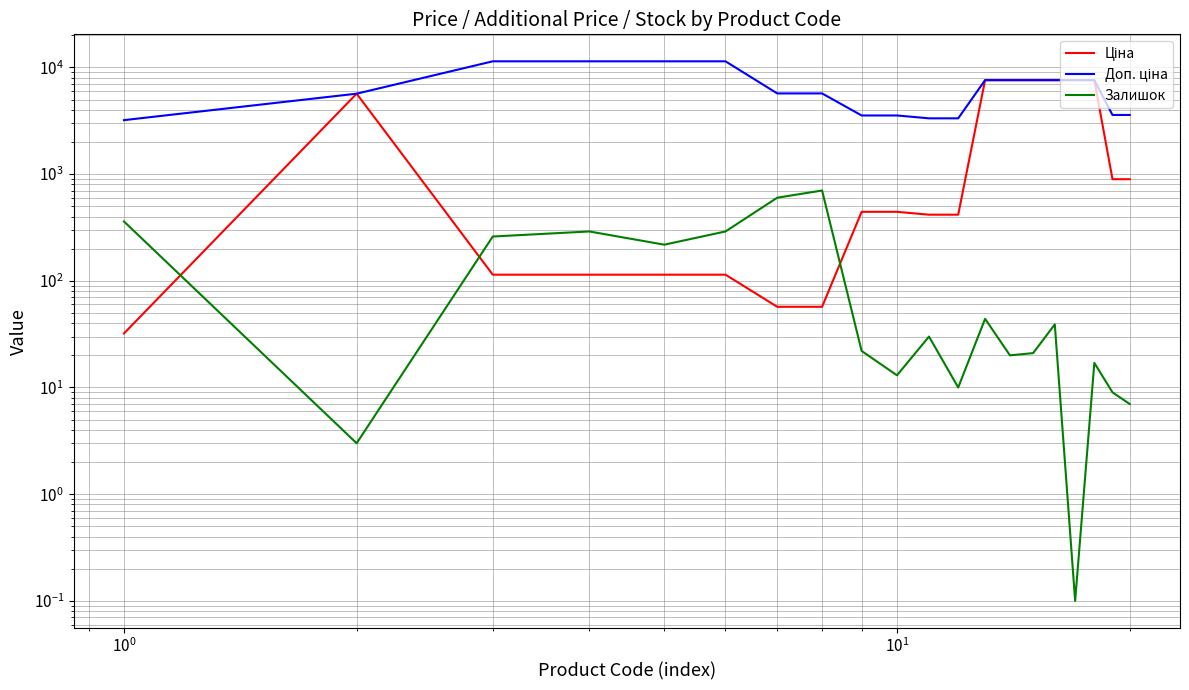

In Залишок, how many points are lower than both neighbors (excluding endpoints)?

6